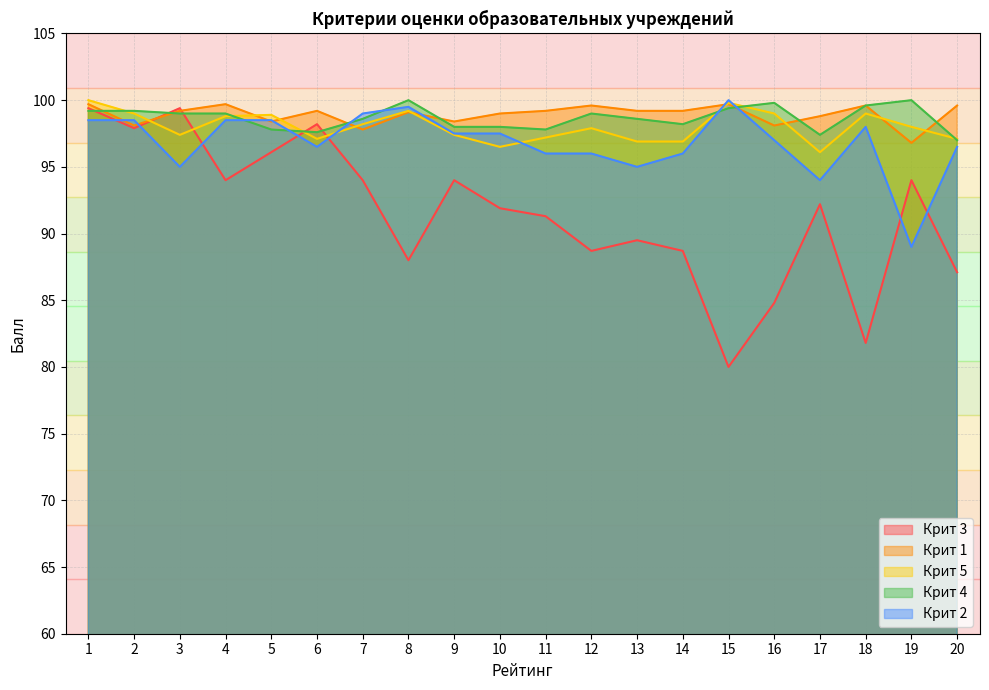

True or false: Крит 3 has a value of 98.2 at 6.

True